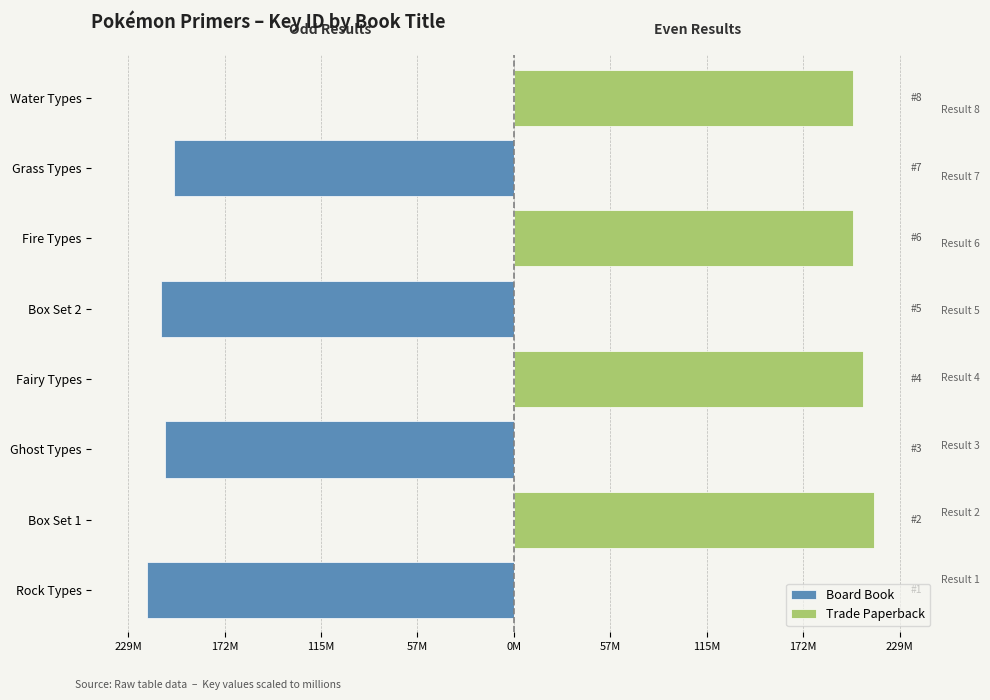

The Trade Paperback series shows 87.4 at Box Set 2. True or false?

False